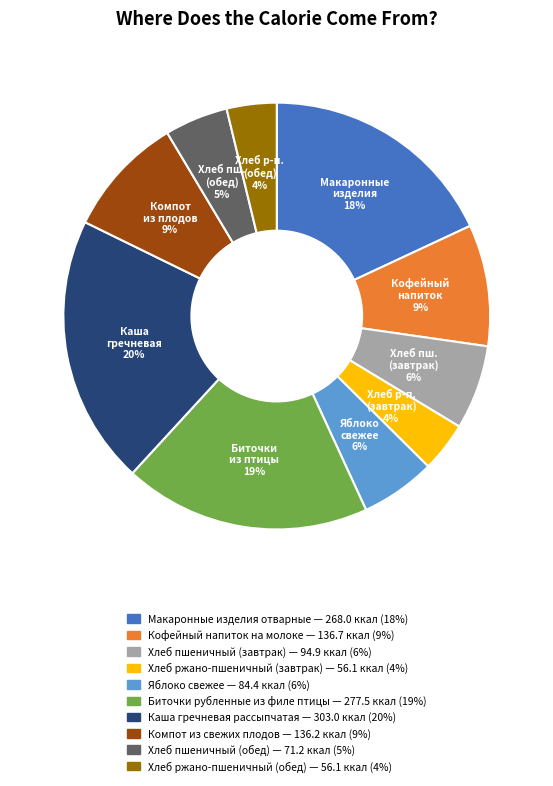

To the nearest percent, what portion does Хлеб пш. (обед) represent?

5%